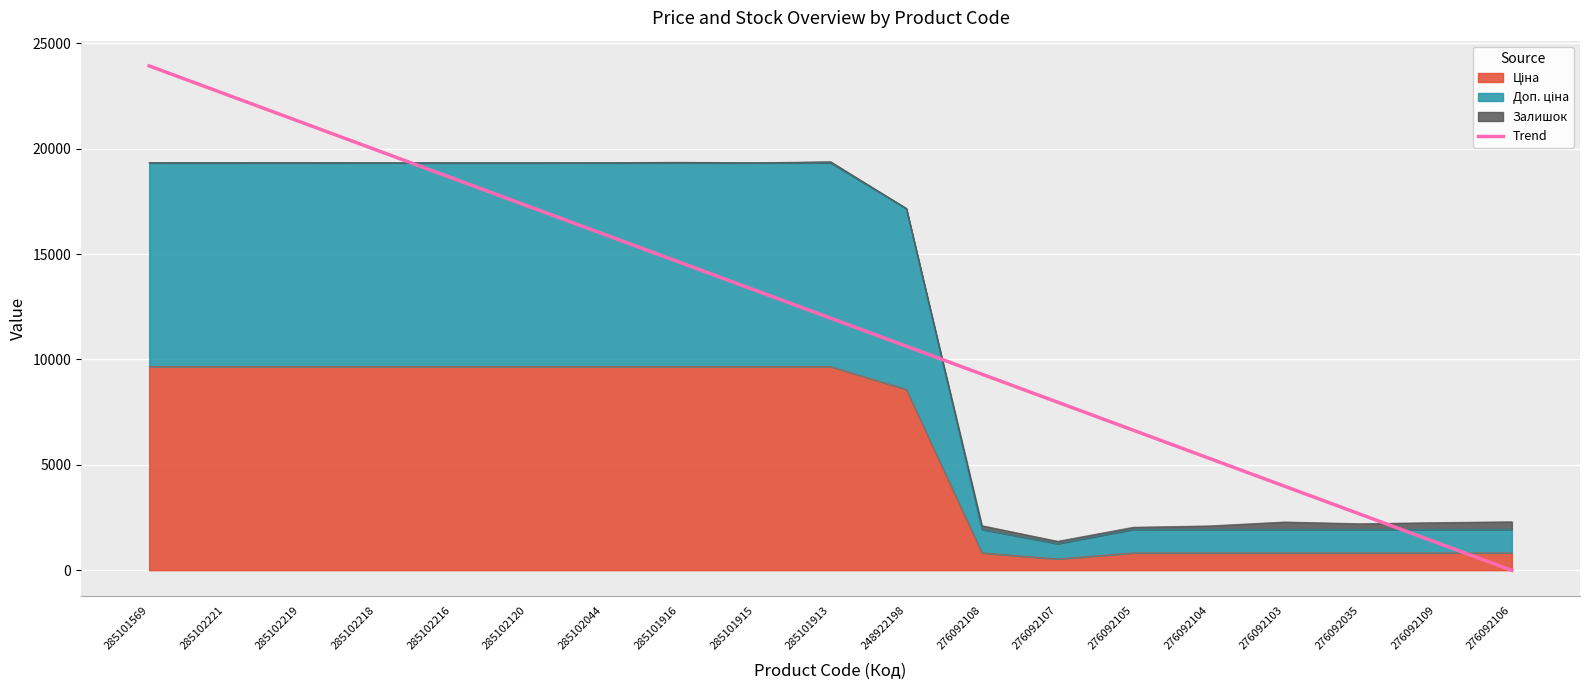

The value at 285101569 is 37727.3. True or false?

False